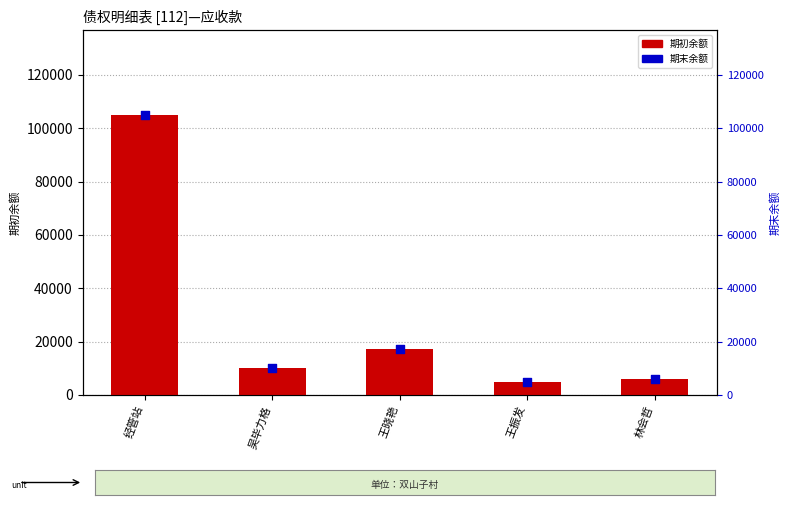

Which series has the widest spread of Y values?

期初余额